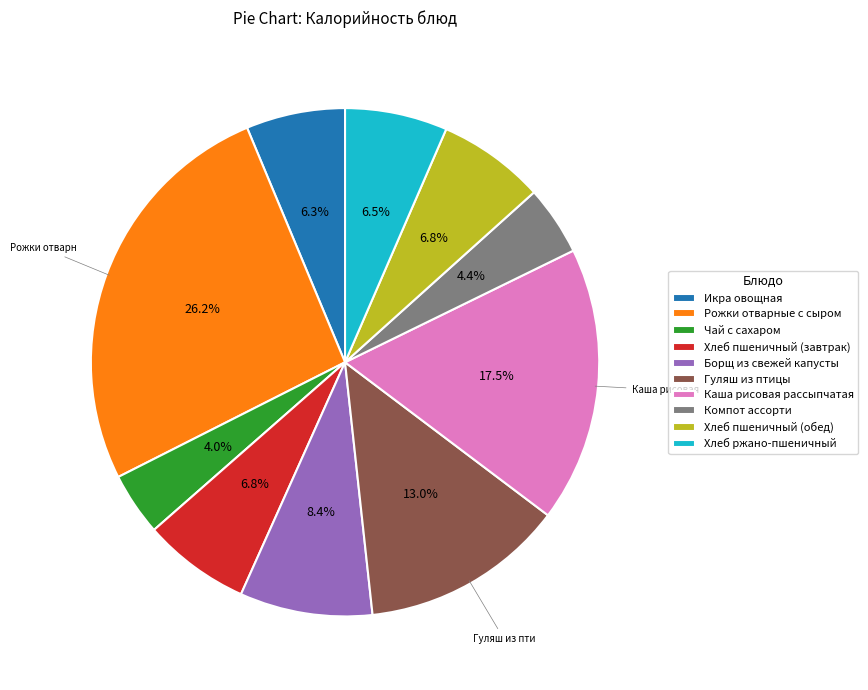

What is the ratio of the value at Гуляш из птицы to the value at Чай с сахаром?

3.2